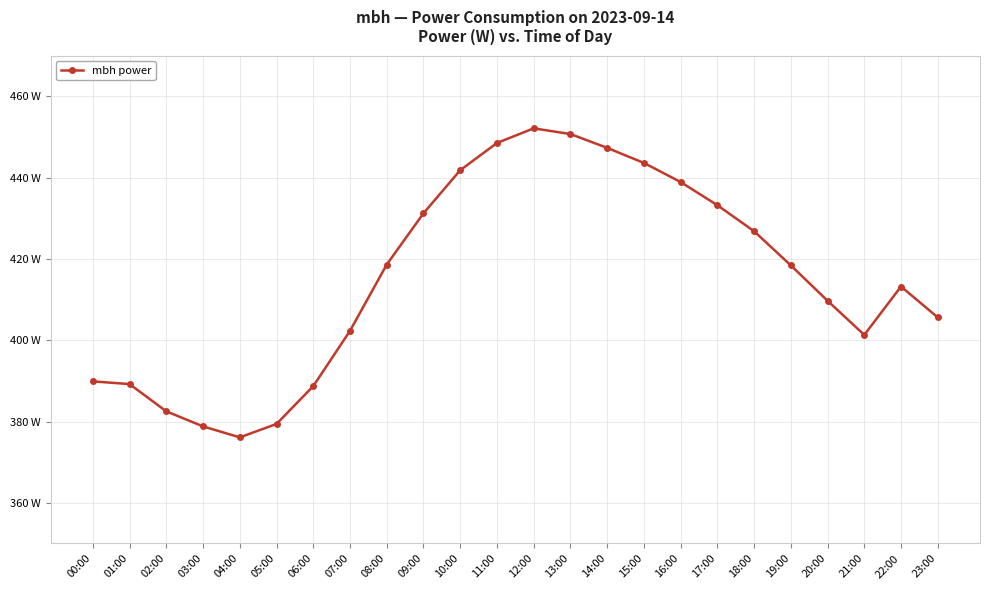

What is the label of the 20th point from the left?

19:00